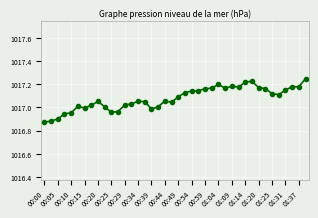

What is the difference between the second highest and second lowest values?

0.3